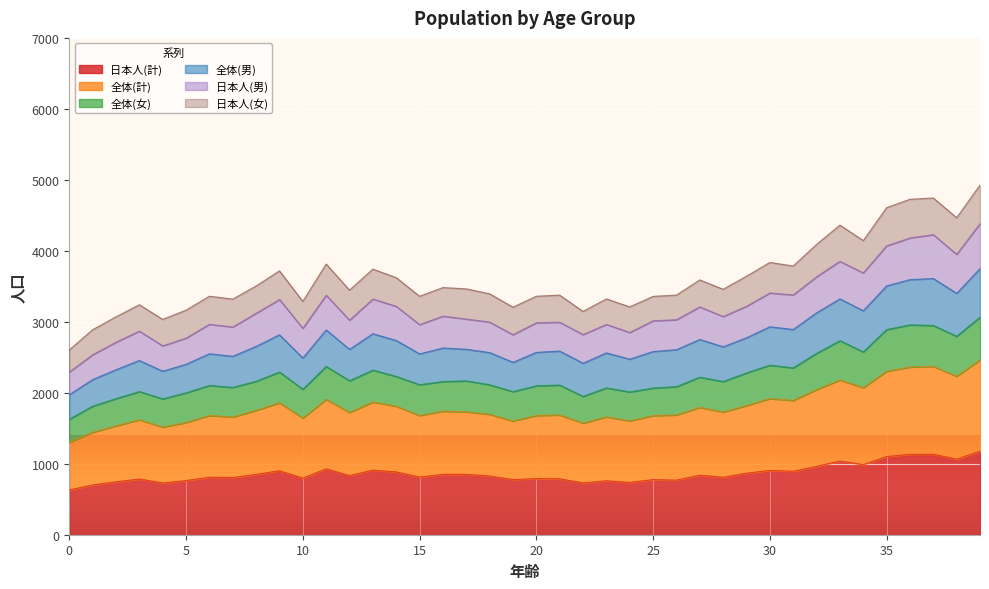

Does the chart display data point markers on the line(s)?

No